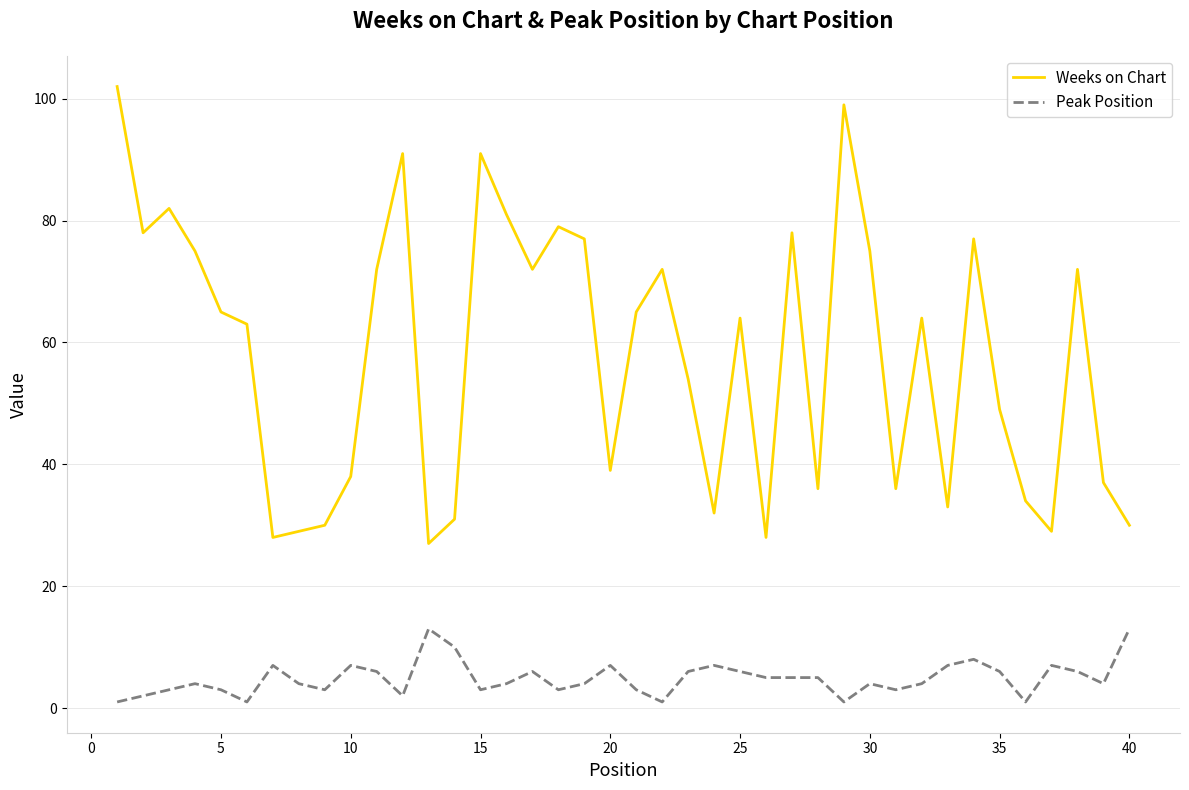

True or false: Weeks on Chart and Peak Position cross at least once.

False